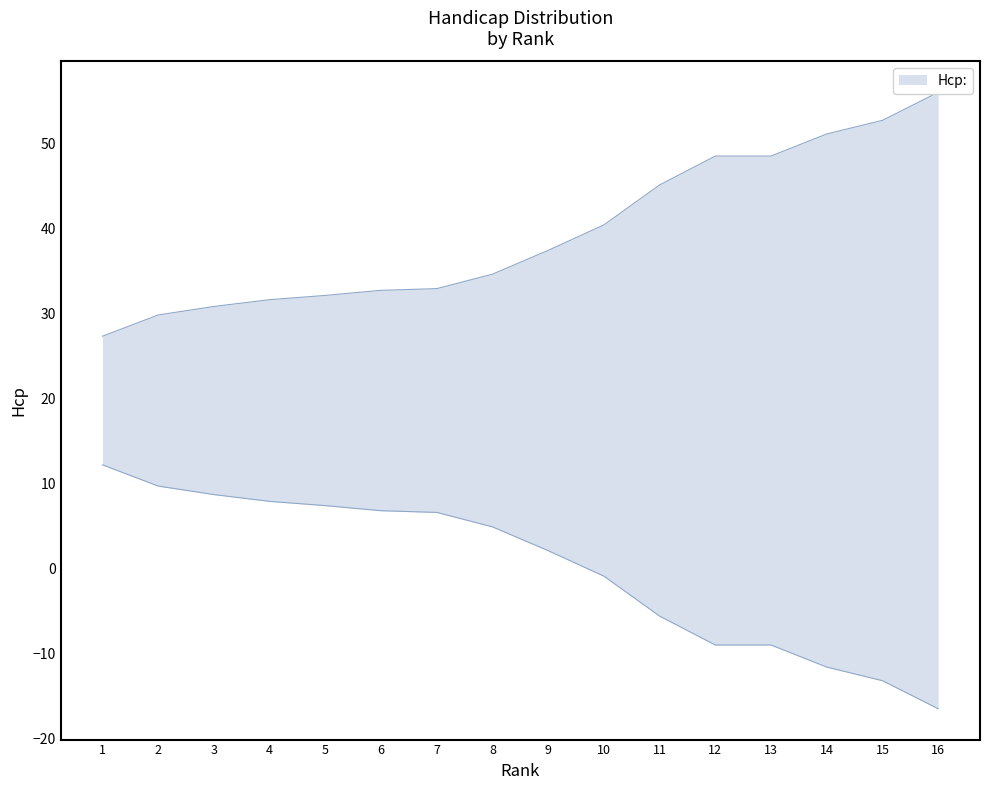

Does the chart display data point markers on the line(s)?

No